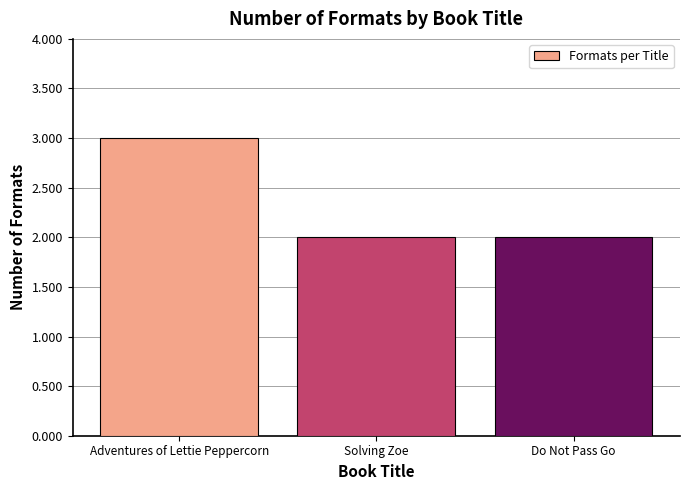

Are the bars horizontal?

No